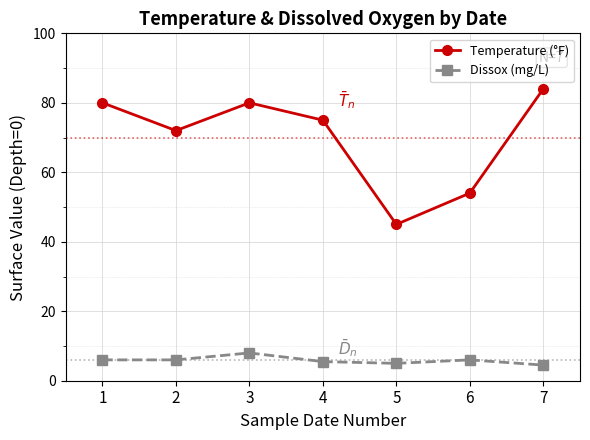

Rank the series by their average value, from highest to lowest.

Temperature (°F), Dissox (mg/L)